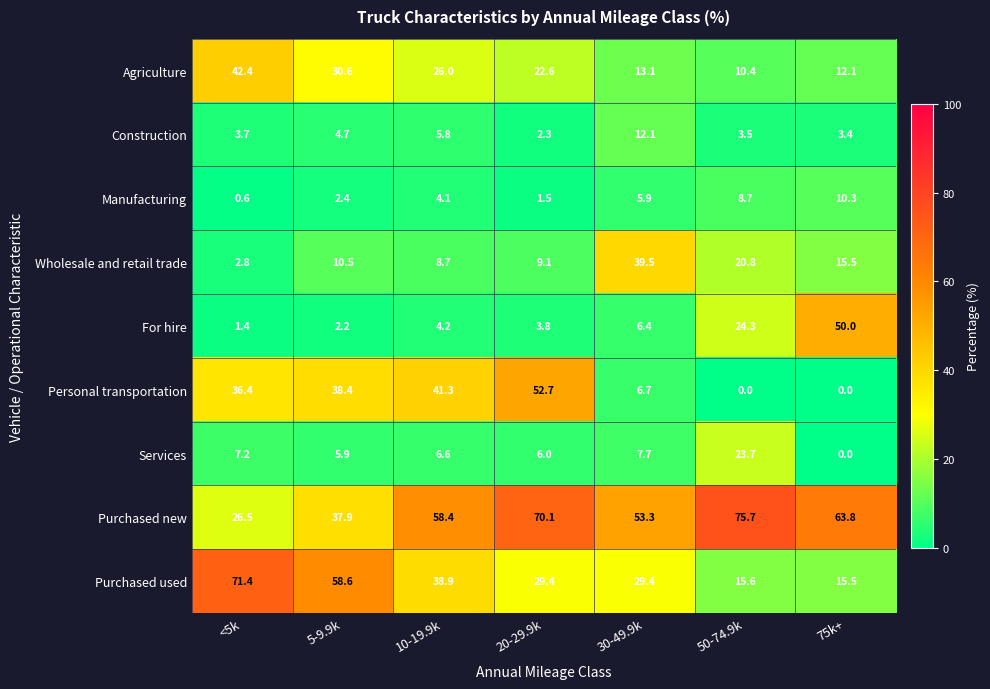

Where does the Agriculture series first go above 22?

<5k